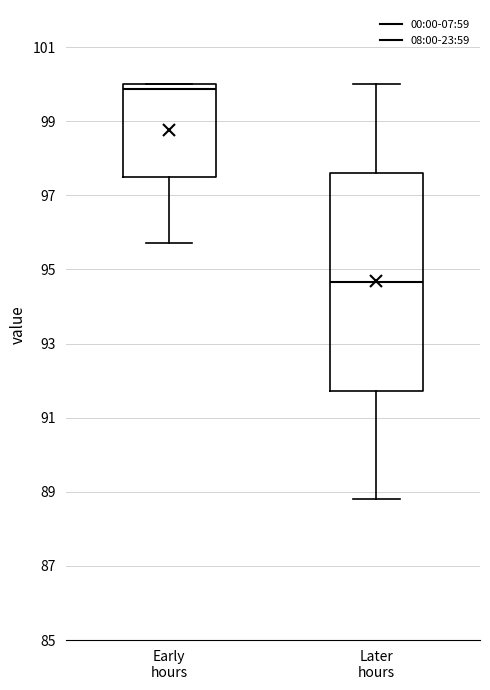

Reading left to right, transcribe this box plot: for each box, give where its median line is, the range the box spans, and where its two whiskers end, as read against the y-axis. The values are not printed on the chart, so give them approximately, as read against the axis.

Early hours: median 99.8, box 97.4 to 100.0, whiskers 95.8 to 100.0
Later hours: median 94.6, box 91.8 to 97.6, whiskers 88.8 to 100.0